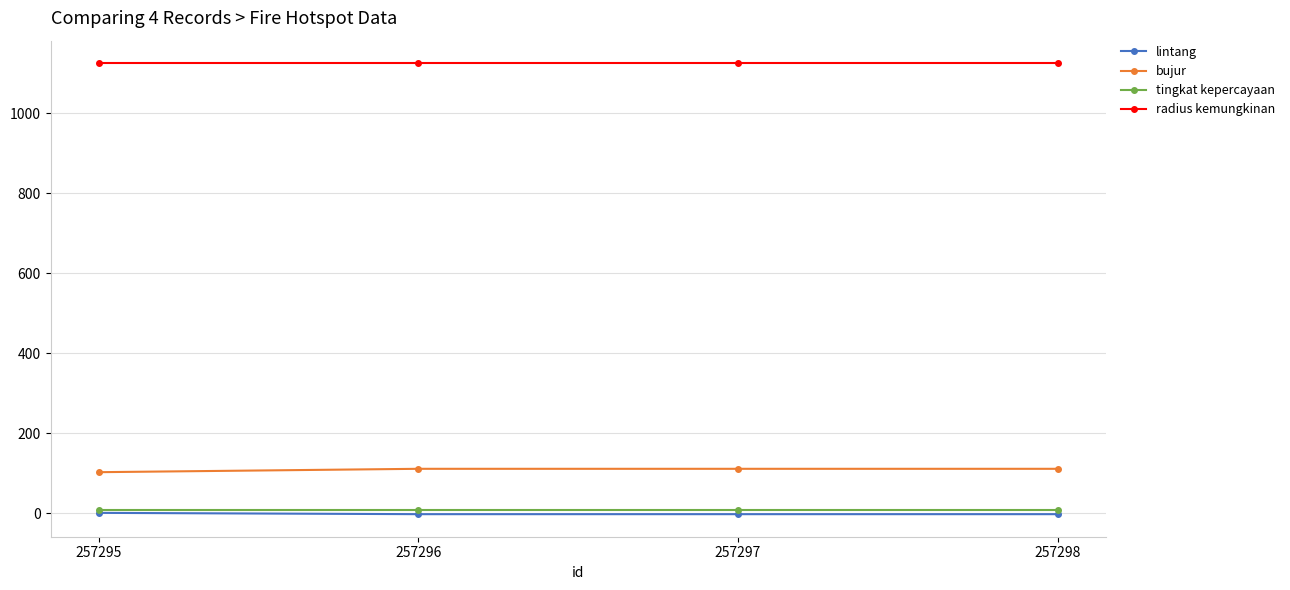

True or false: radius kemungkinan and tingkat kepercayaan cross at least once.

False